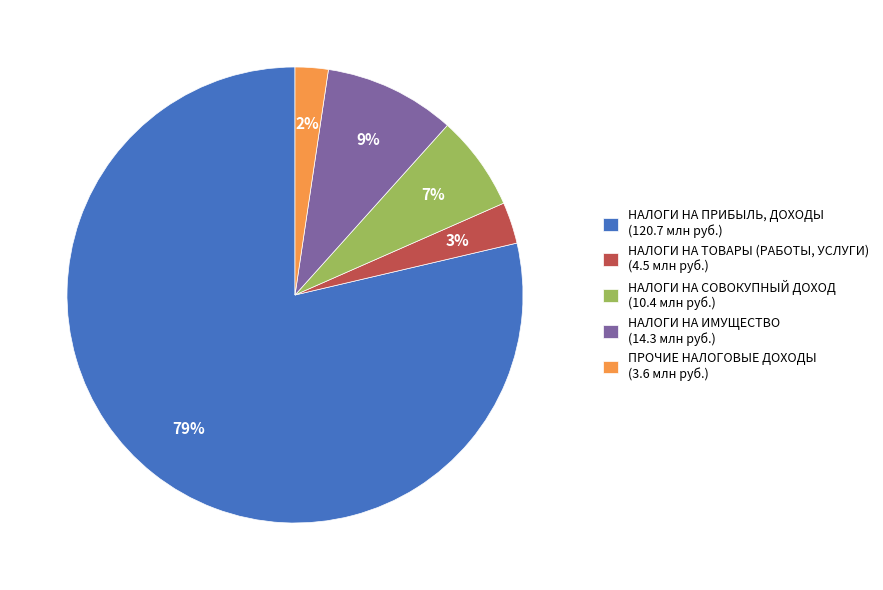

Which slice is the largest?

НАЛОГИ НА ПРИБЫЛЬ, ДОХОДЫ